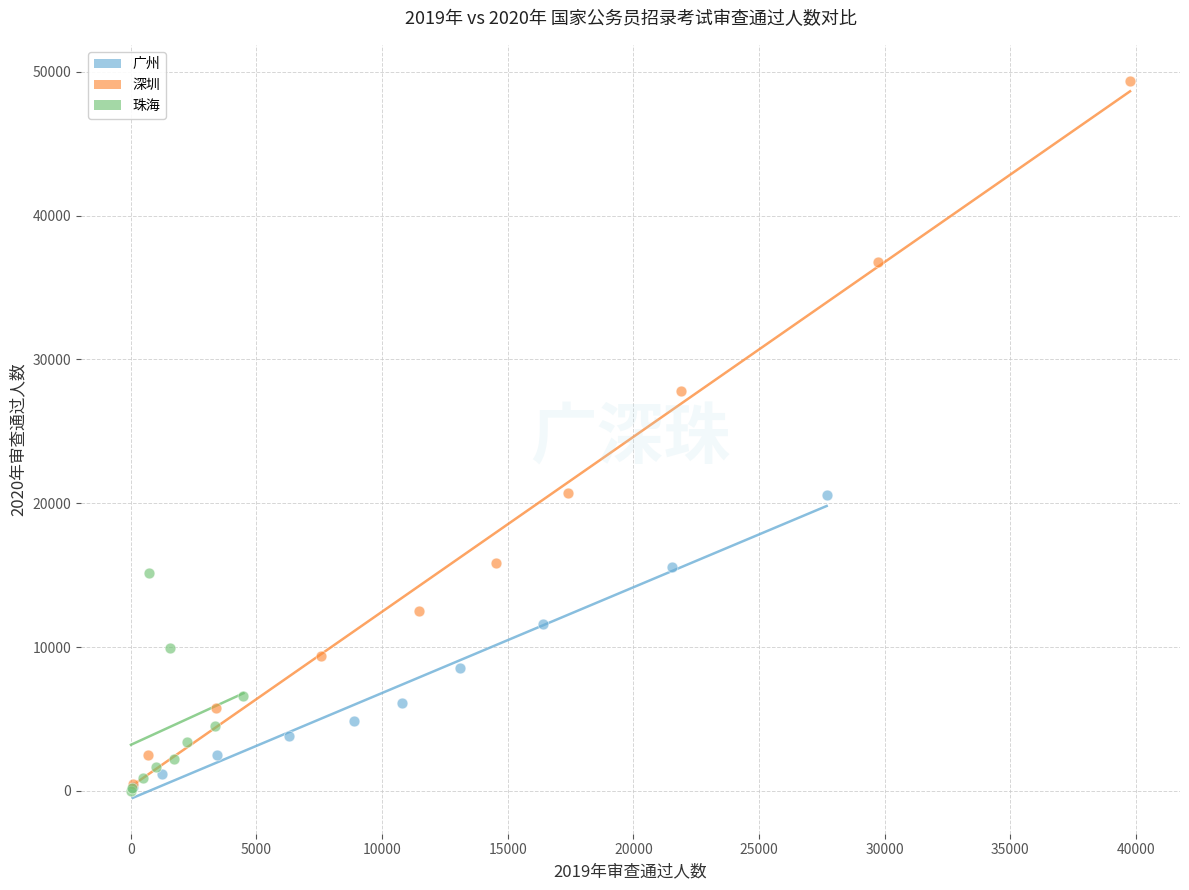

Which series contains the highest Y value?

深圳